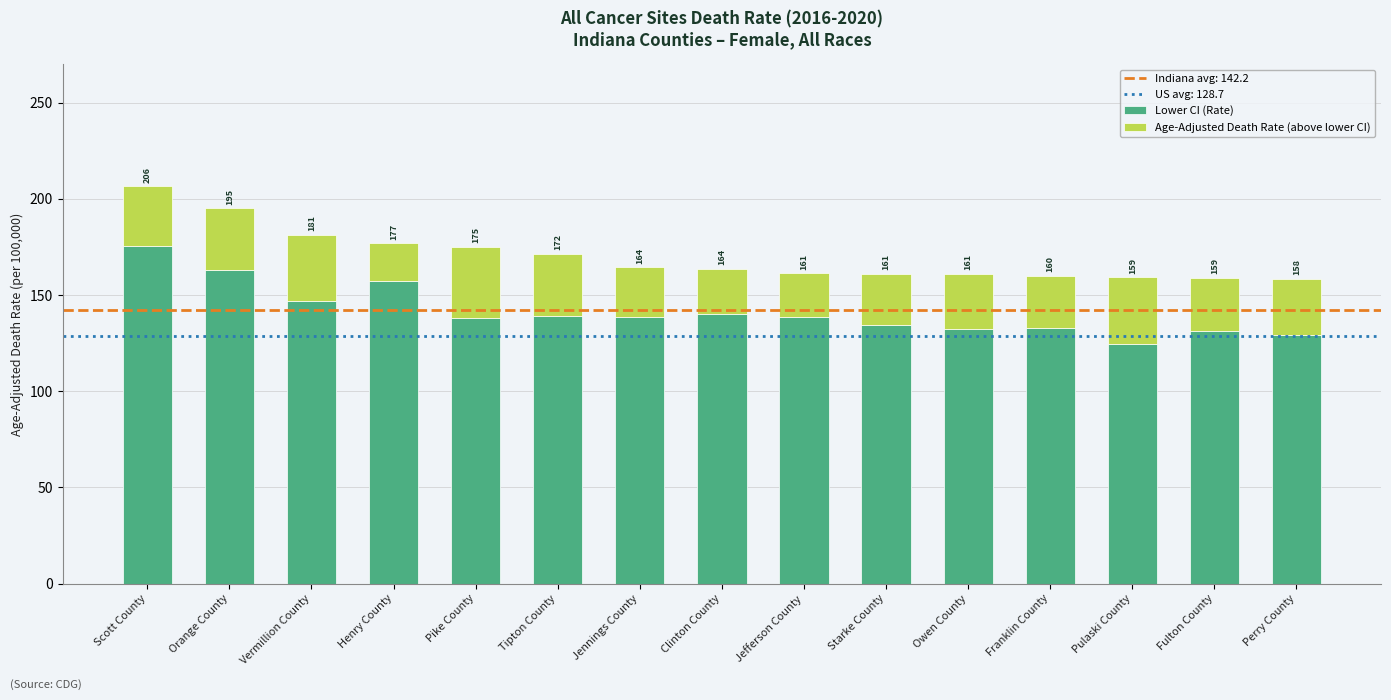

Which series changed the most between Vermillion County and Pulaski County?

Lower CI (Rate)